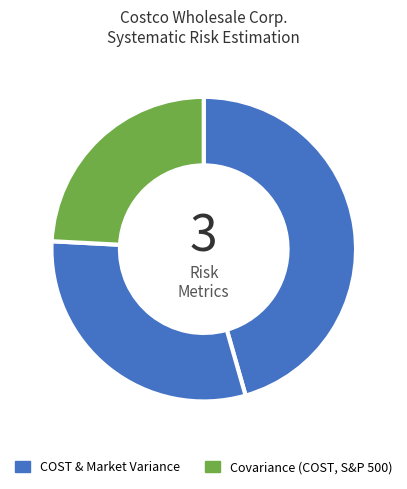

Rank the categories by value from lowest to highest.

Covariance(COST, S&P 500), Variance(S&P 500), Variance(COST)